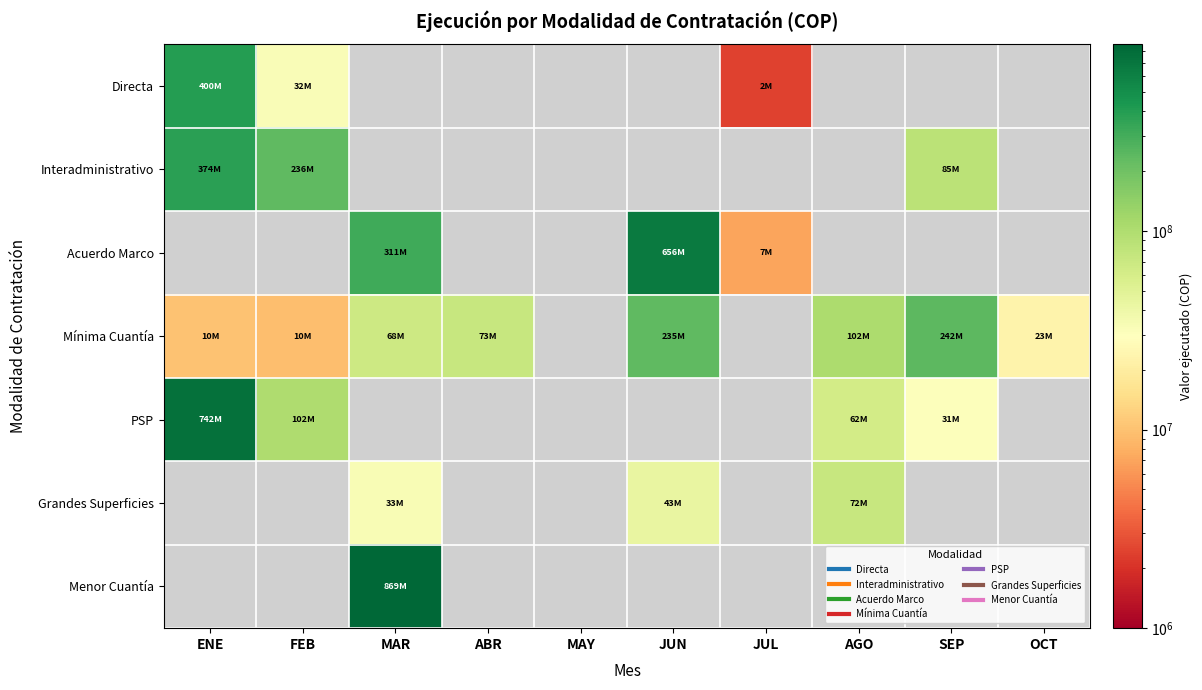

Which has a higher value, SEP or AGO?

AGO